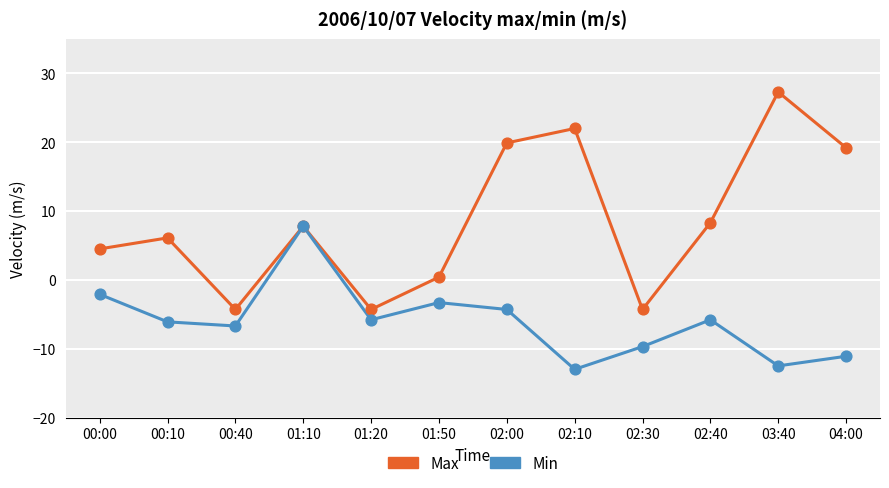

Which series has the largest total across all categories?

Max